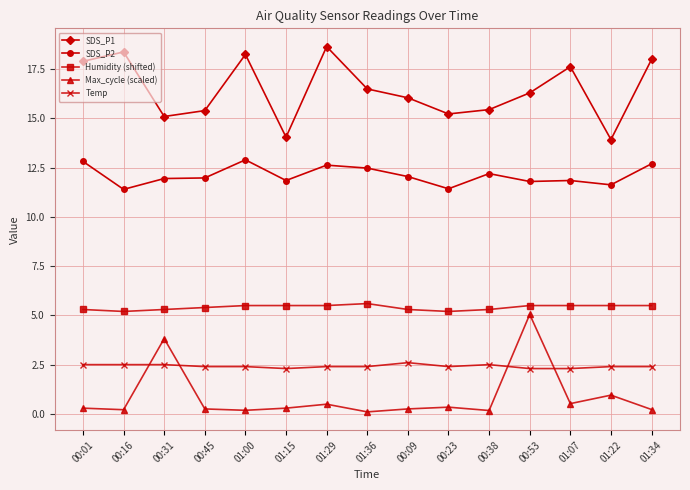

At how many categories does at least one series exceed 4?

15